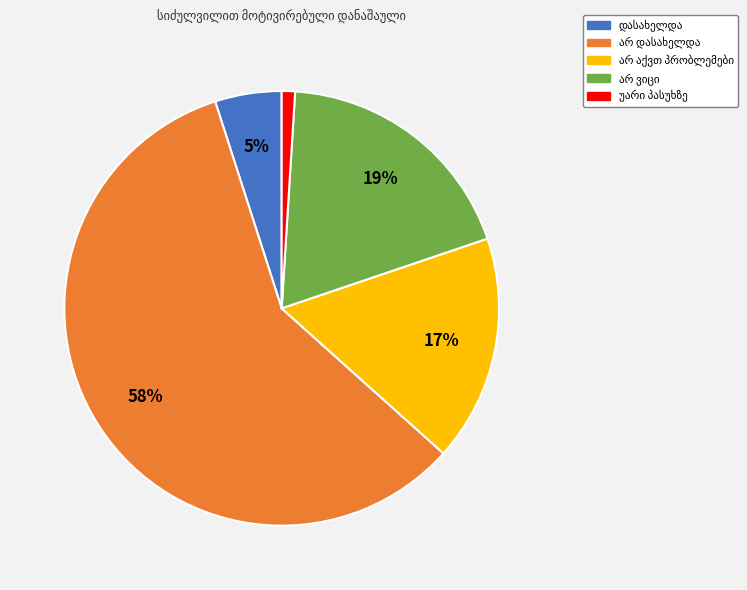

Is there any slice that represents more than half of the pie?

Yes